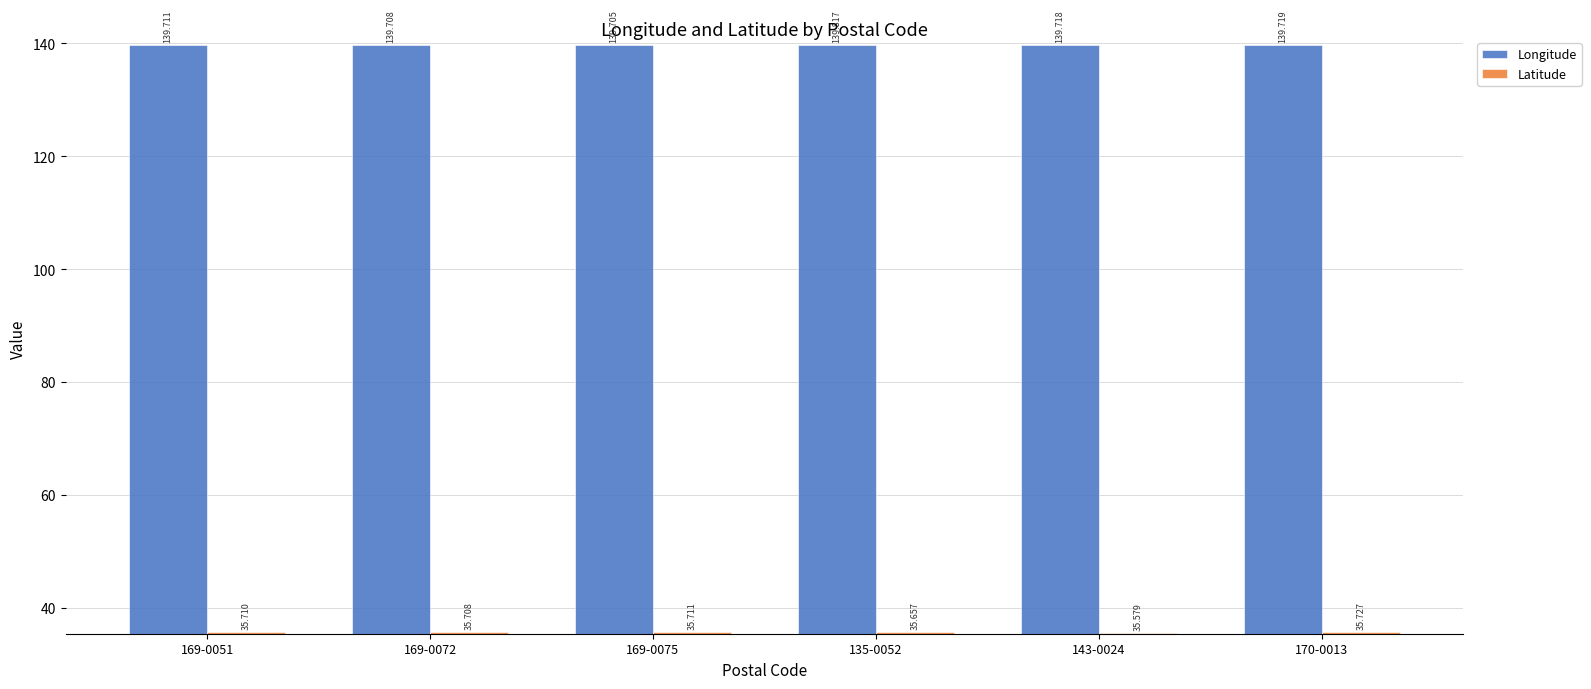

What is the label of the 2nd bar from the left?

169-0072